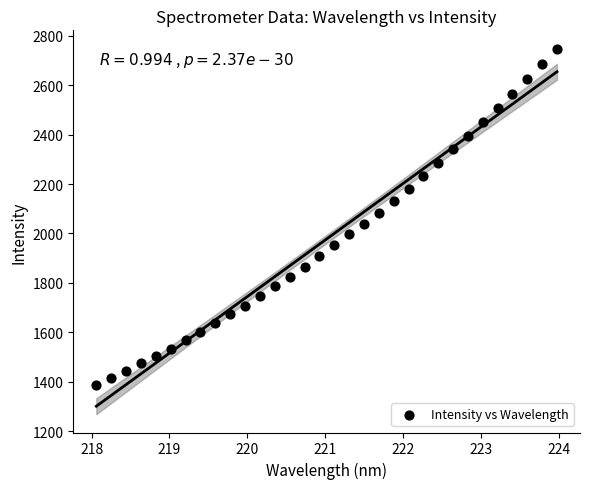

What is the range of Y values (max minus min)?

1359.4